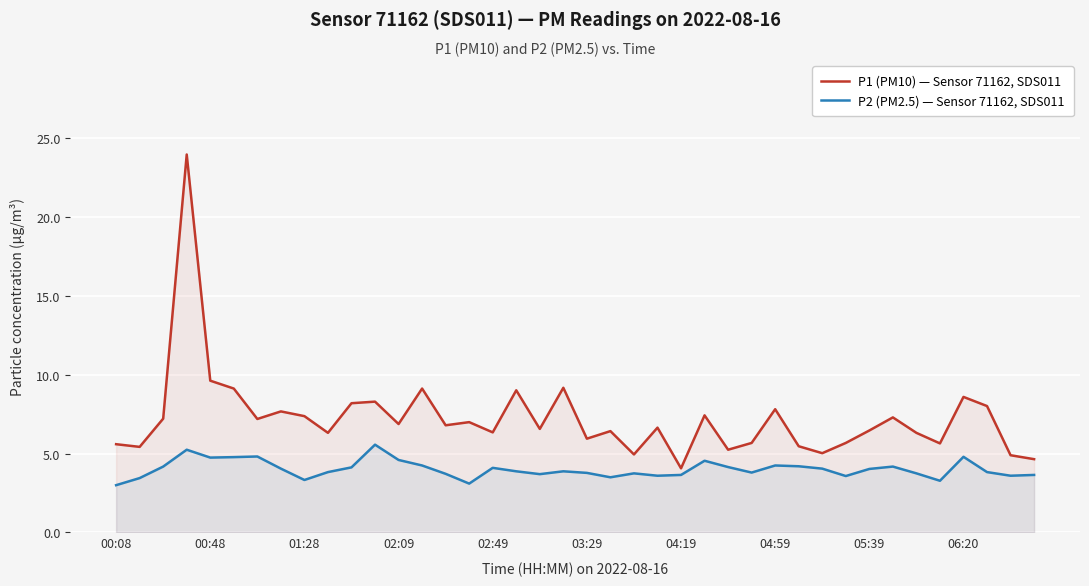

Which series has the largest total across all categories?

P1 (PM10) — Sensor 71162, SDS011